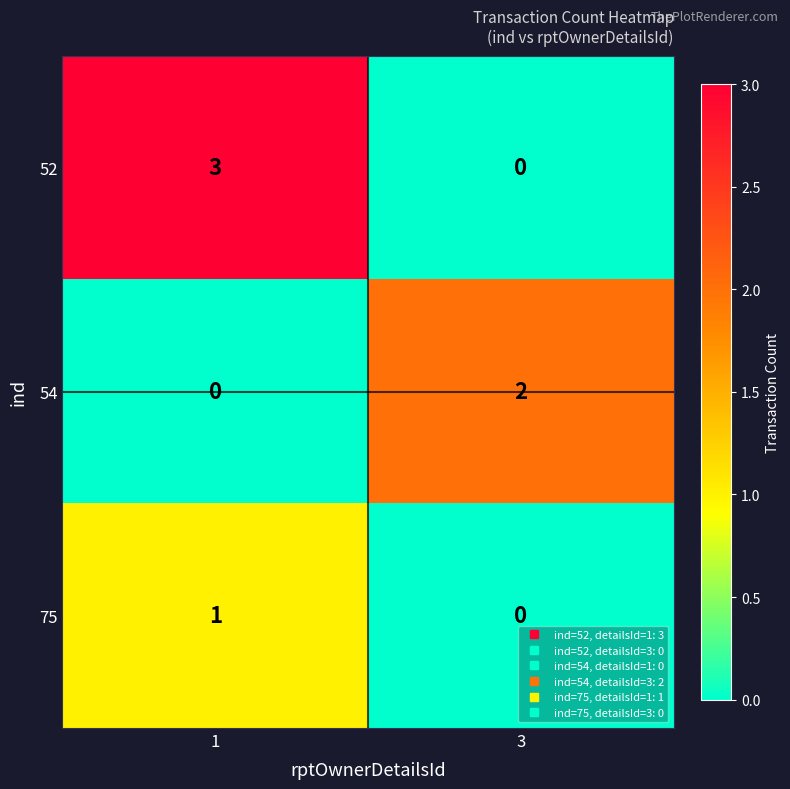

Count the number of categories in the chart.

2